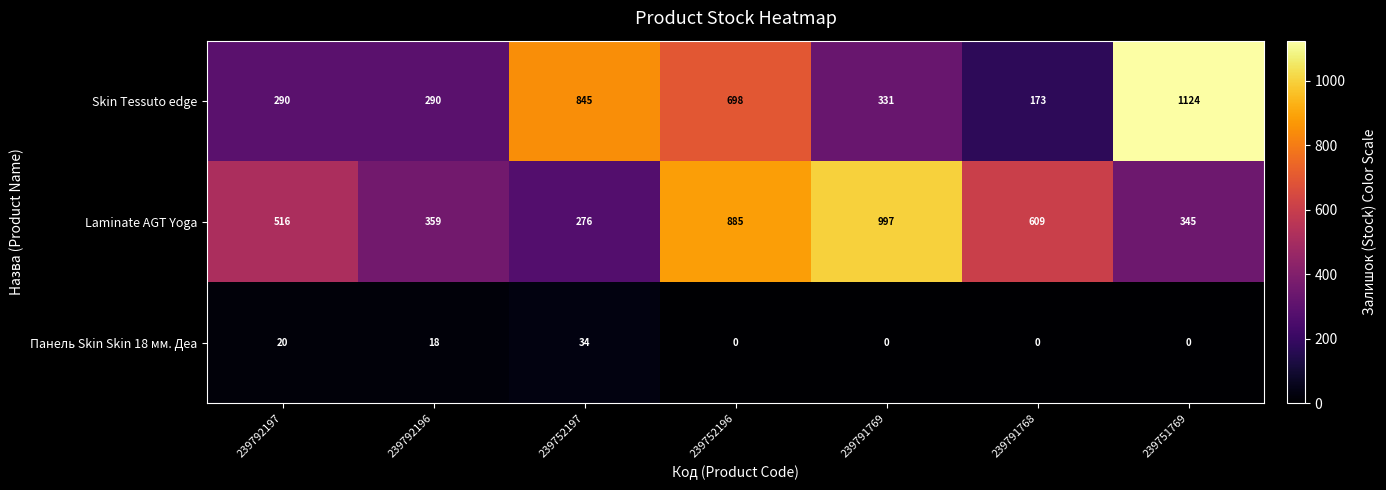

What is the difference between the second highest and second lowest values in the Skin Tessuto edge series?

555